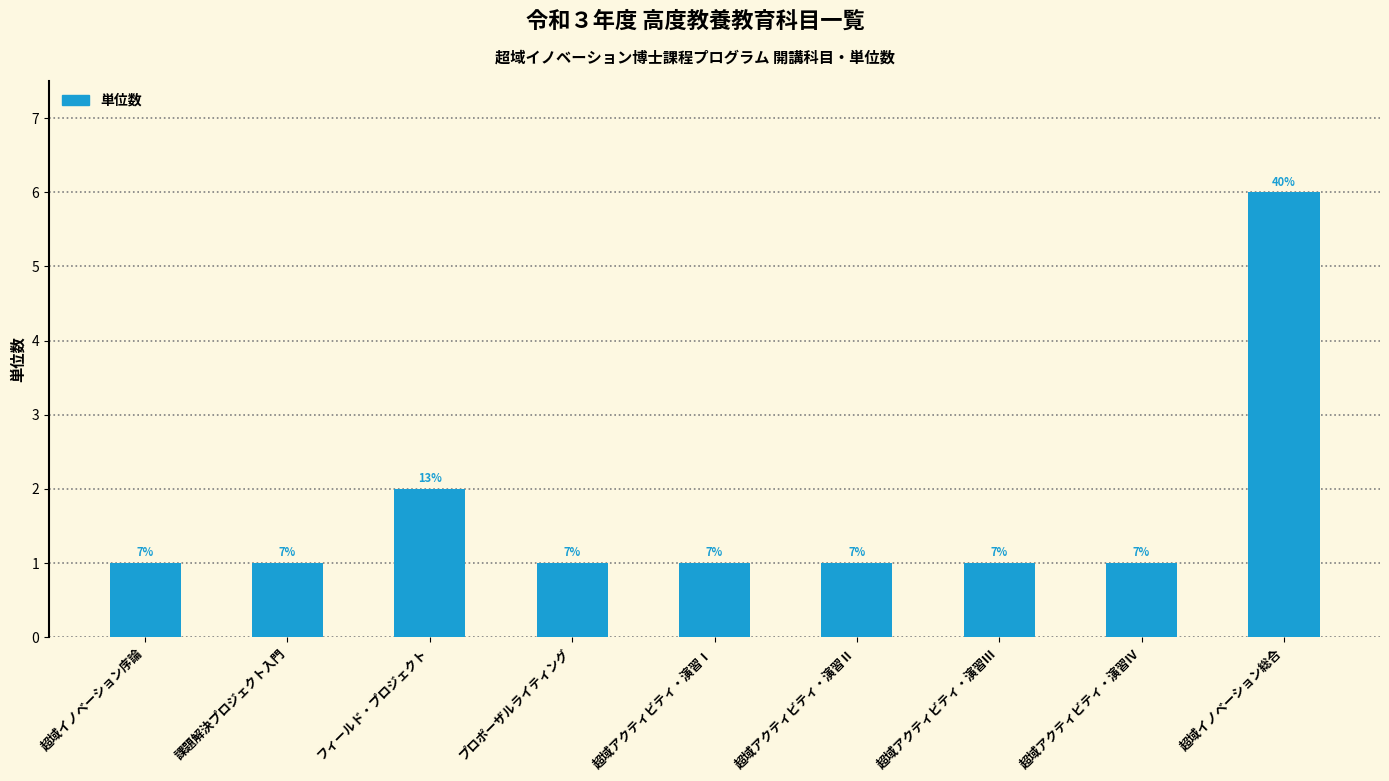

Which category has the lowest value across all series?

超域イノベーション序論